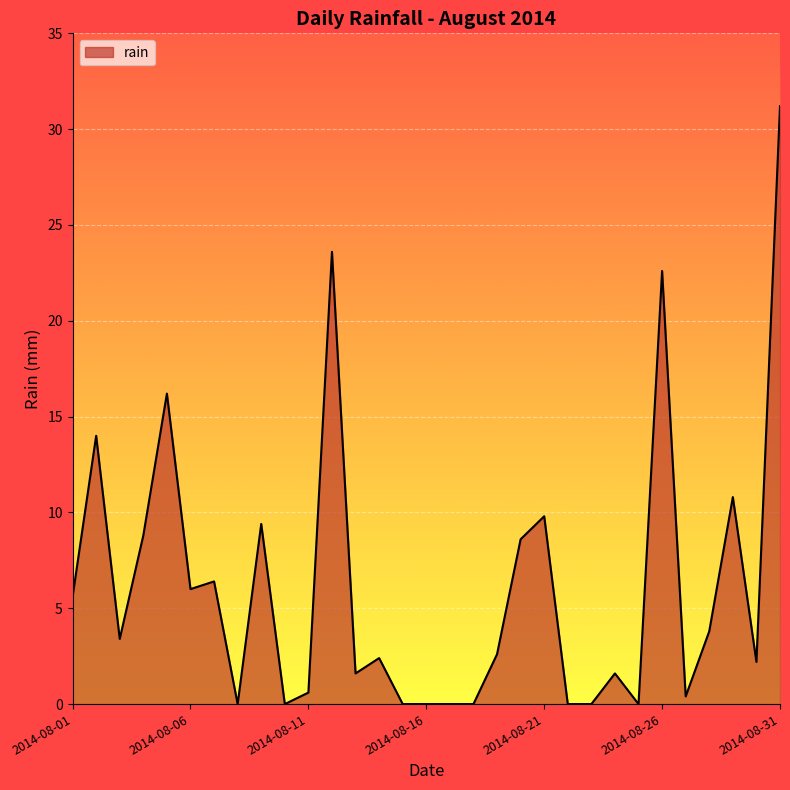

What is the maximum value shown in the chart?

31.2